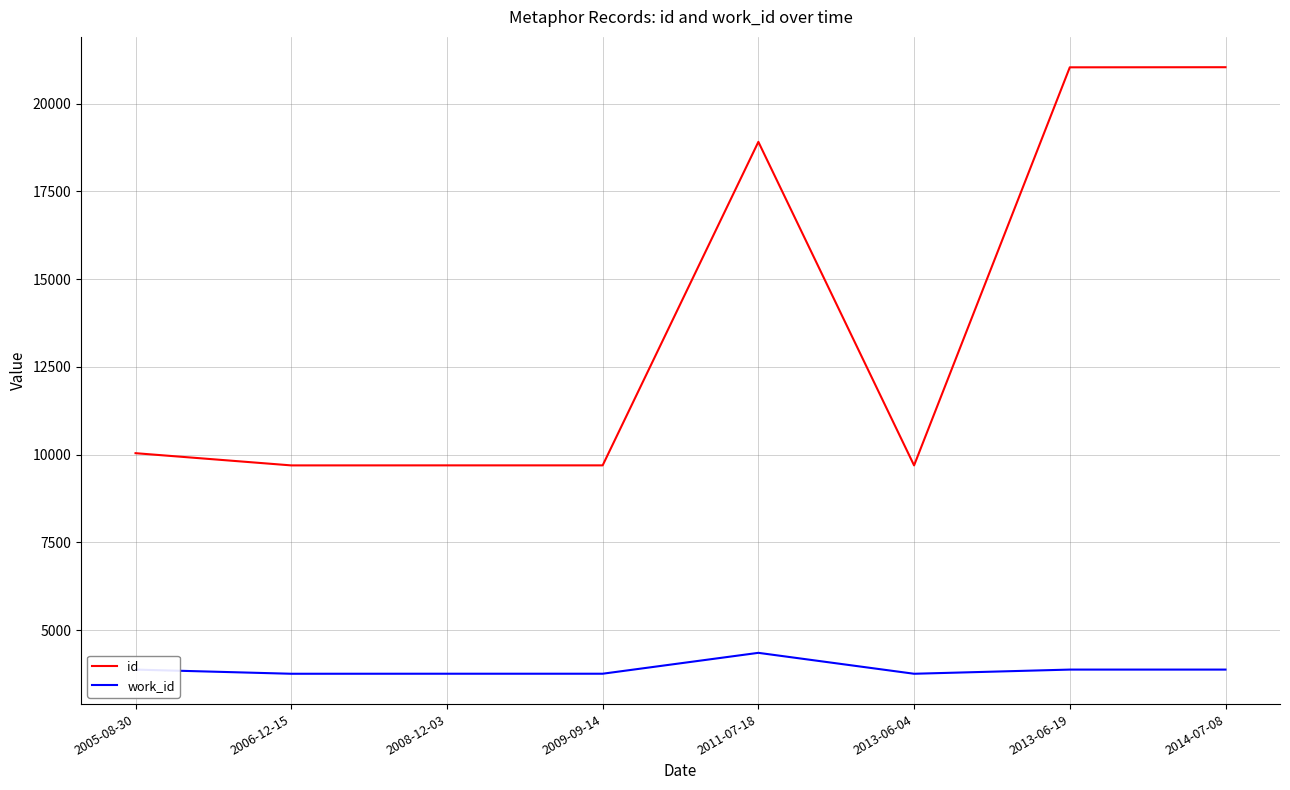

At which label is id closest to 15363?

2011-07-18